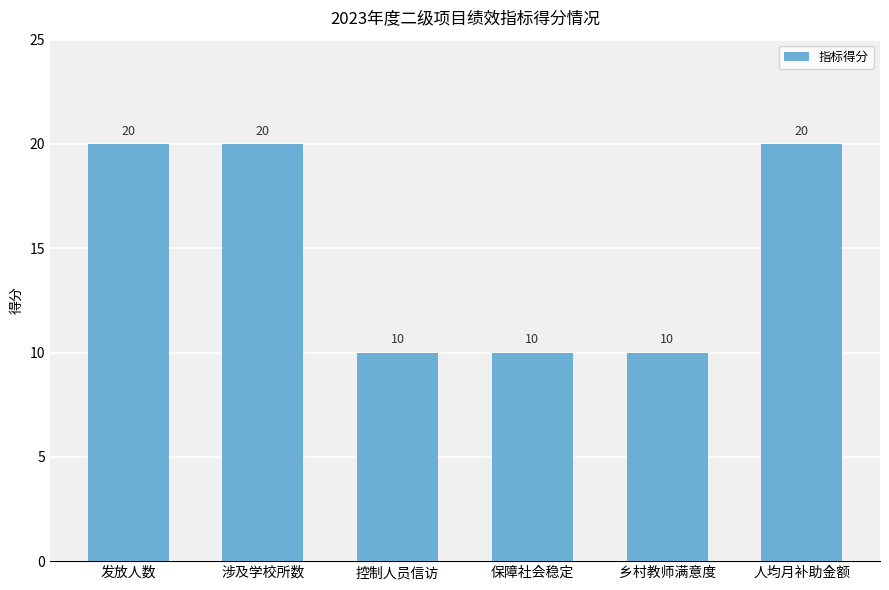

What is the maximum value shown in the chart?

20